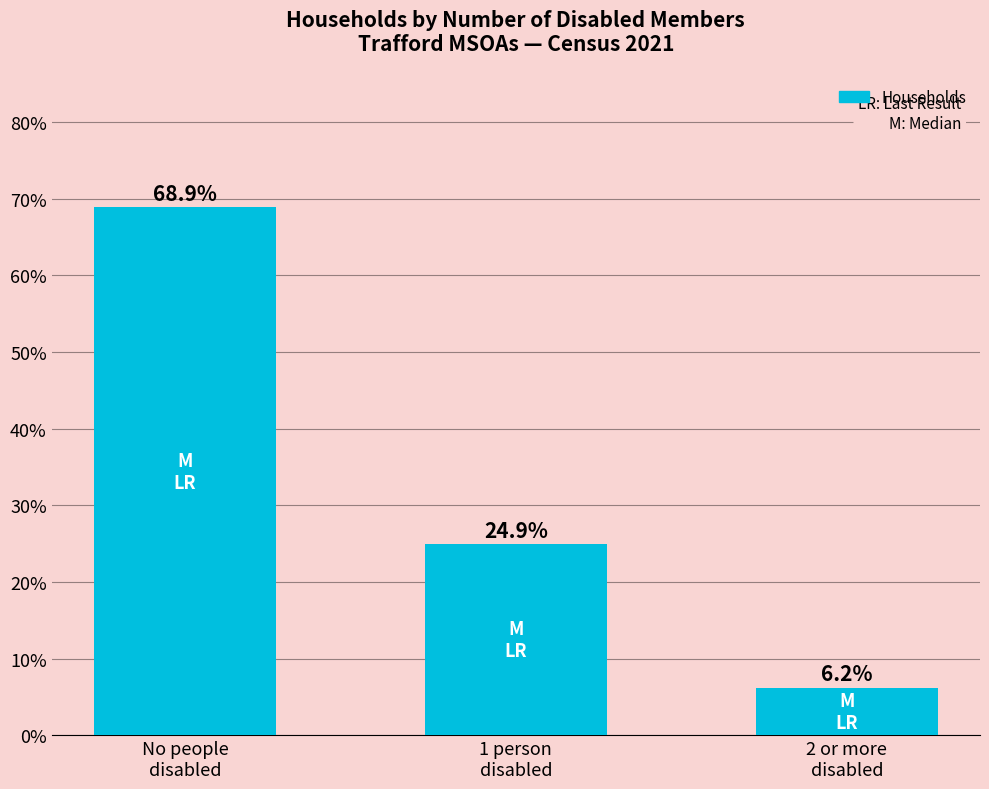

How many categories are shown in the chart?

3